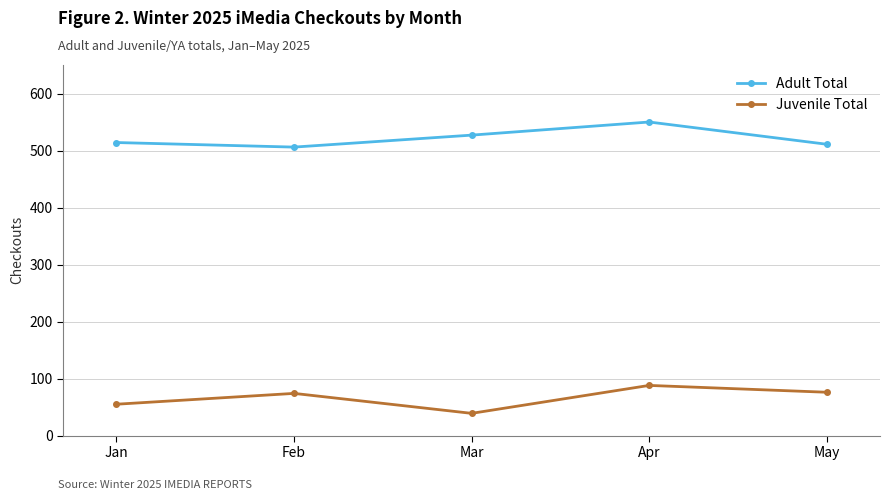

Which series has the largest total across all categories?

Adult Total